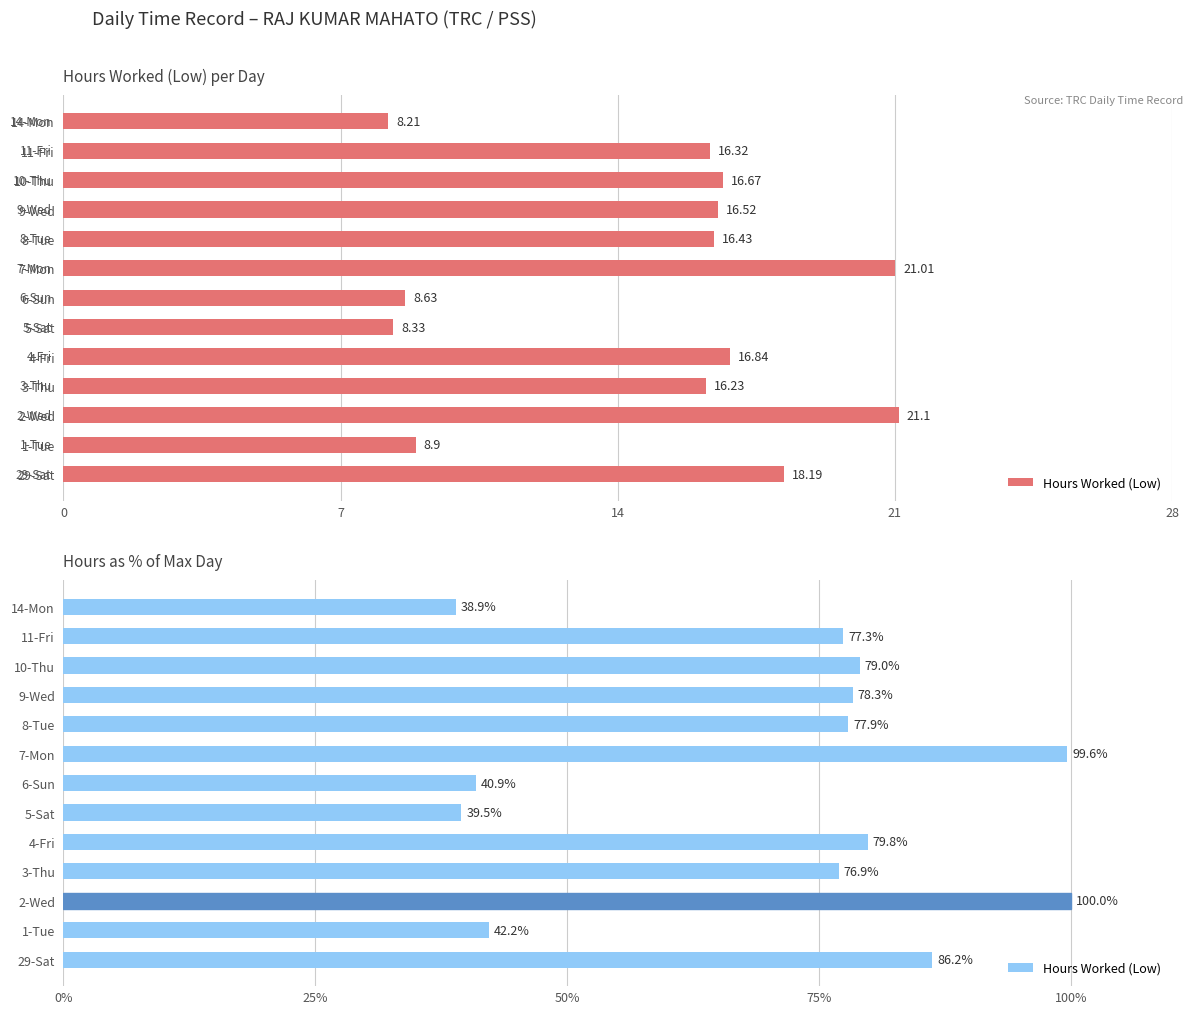

How many groups of bars are there?

13